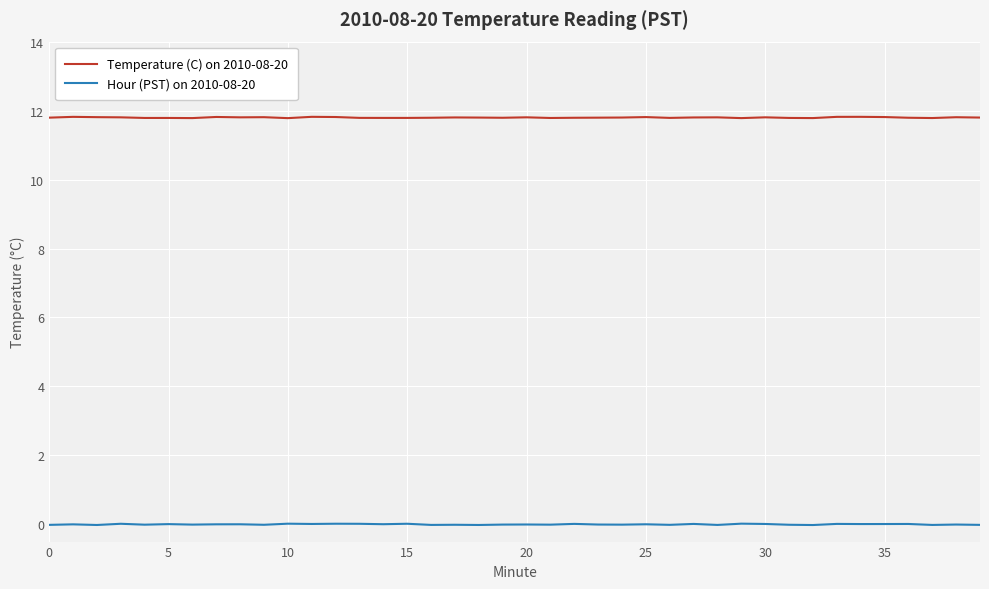

List the series in order of their overall mean, lowest first.

Hour (PST) on 2010-08-20, Temperature (C) on 2010-08-20